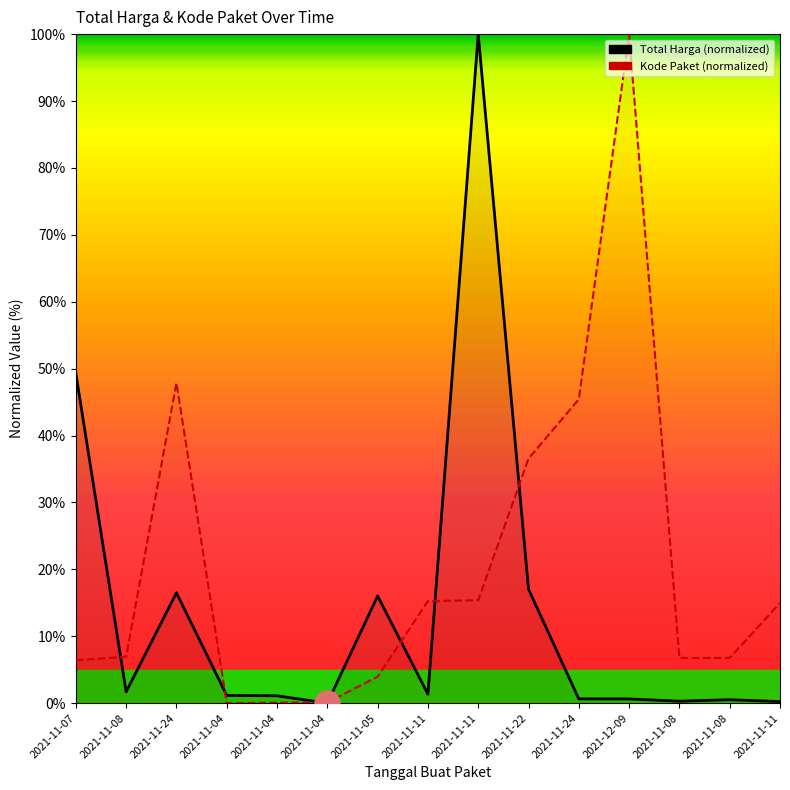

List the series in order of their overall mean, lowest first.

Total Harga, Kode Paket